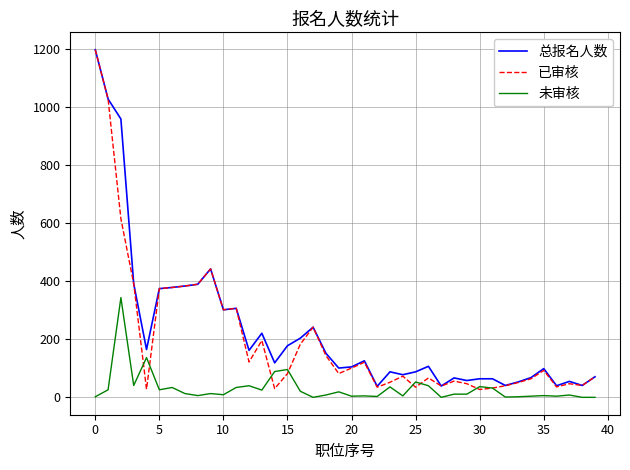

True or false: 未审核 and 总报名人数 cross at least once.

False